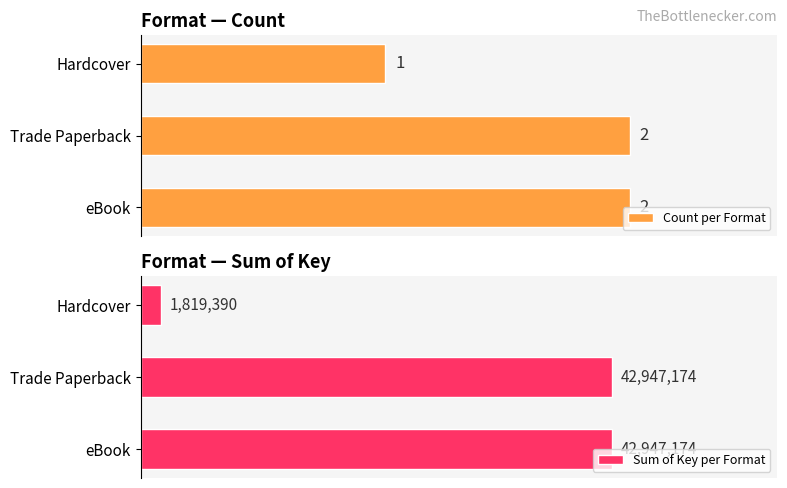

Which category has the lowest value in the Count per Format series?

Hardcover